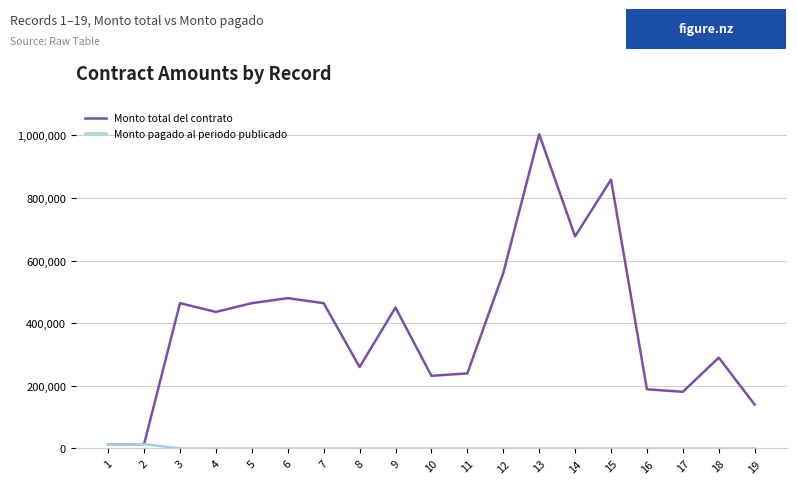

What is the total value across all series at 5?

464000.0